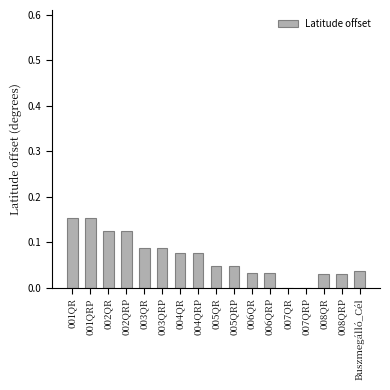

Between 002QRP and 001QRP, which is larger?

001QRP